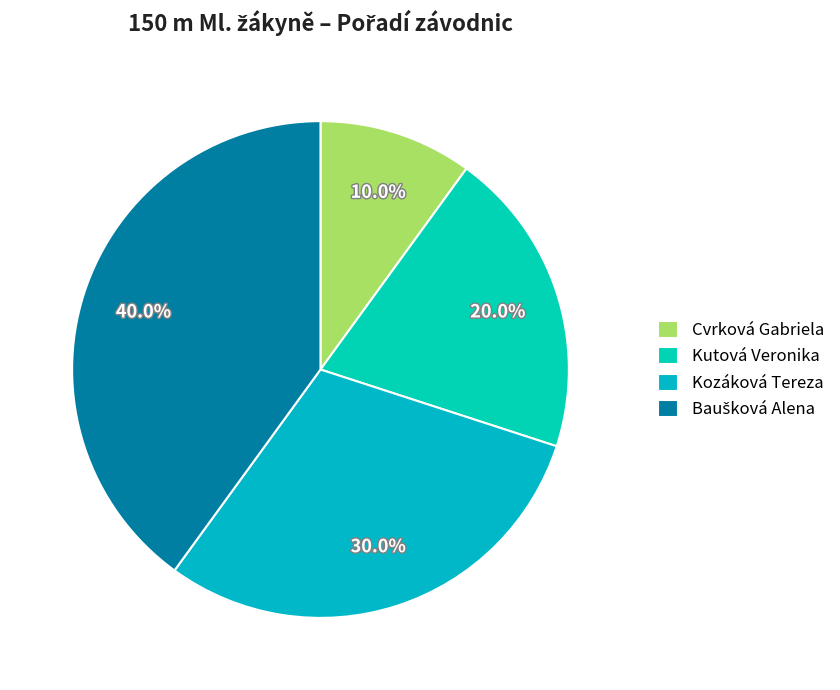

What percentage is the Kutová Veronika slice, to the nearest percent?

20%